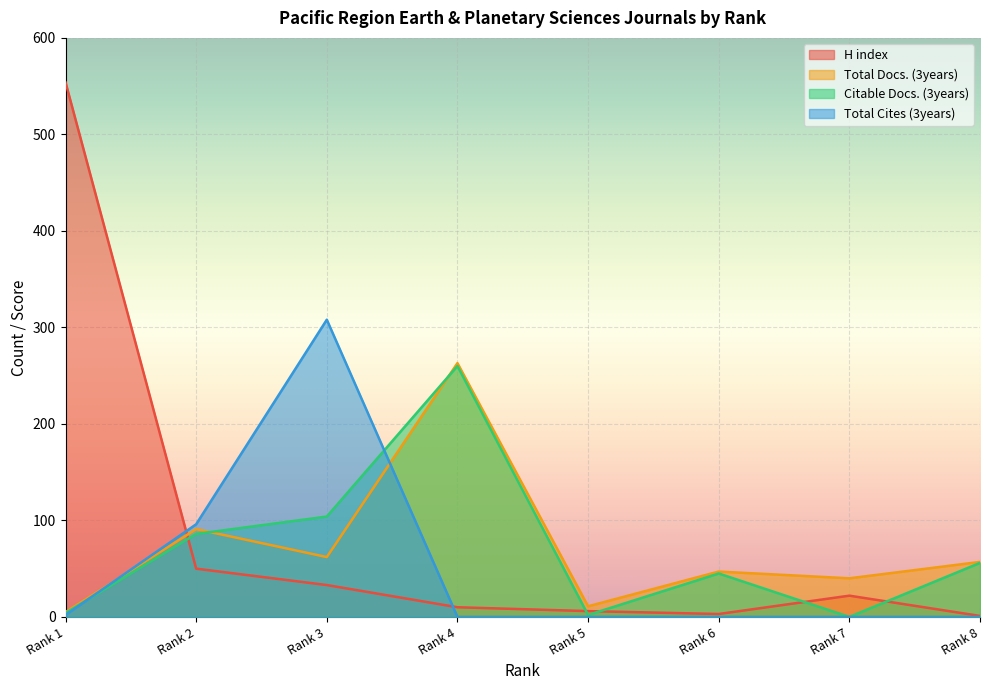

At which category is the sum across all series the highest?

Rank 1